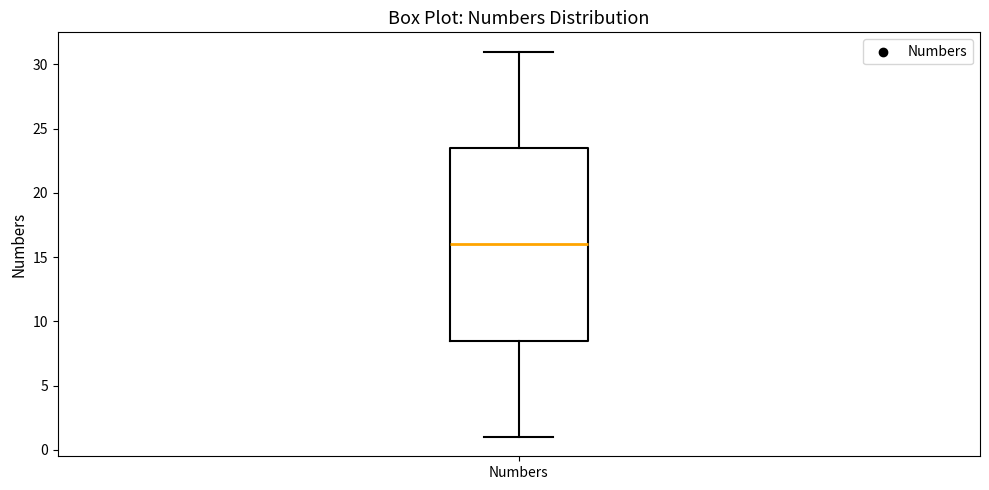

Read this box plot against the y-axis: the position of the median line, the range covered by the box, and the ends of both whiskers. The values are not printed on the chart, so give them approximately, as read against the axis.

median 16.0, box 8.5 to 23.5, whiskers 1.0 to 31.0